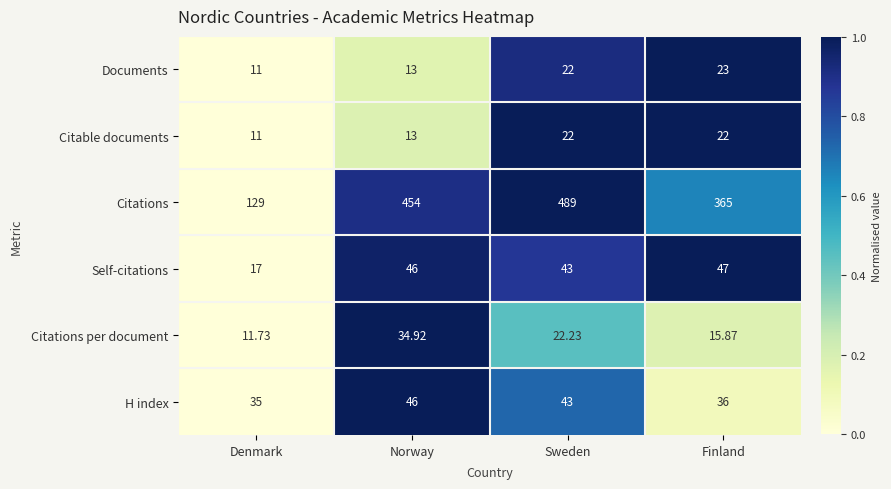

At which label is Citations per document closest to 23?

Sweden